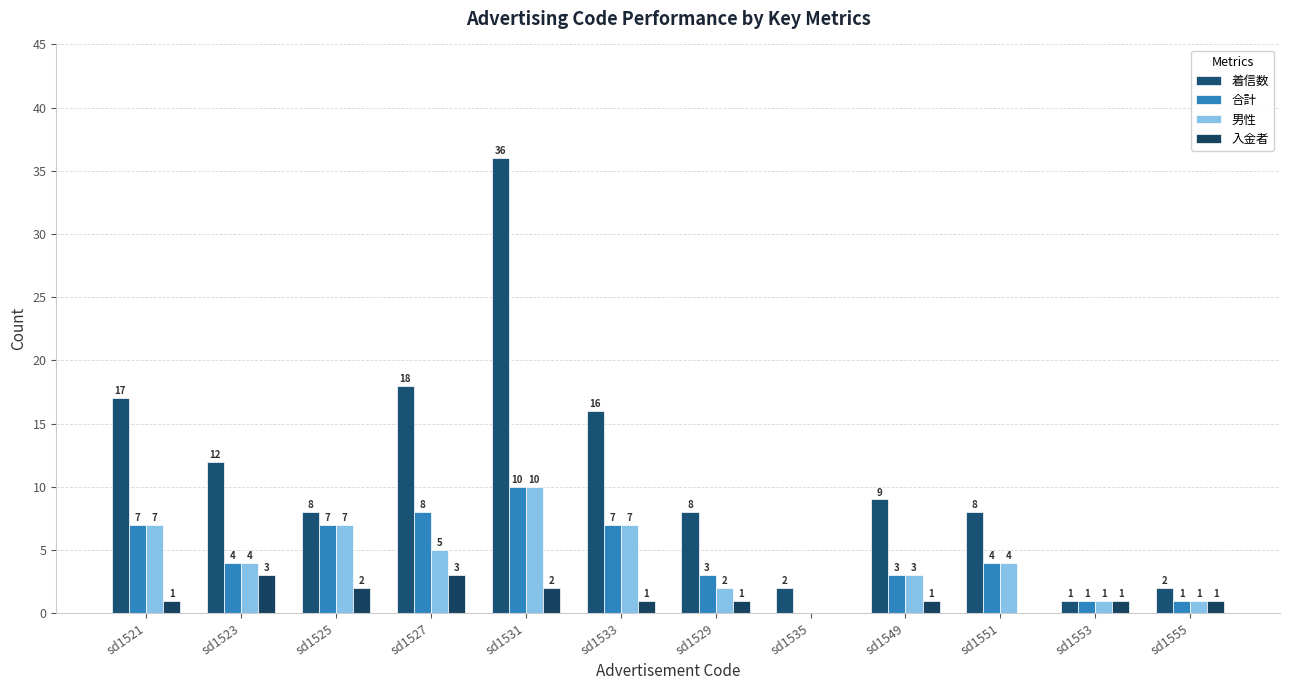

Reading right to left, extract all data points from this chart.

着信数: sd1555=2	sd1553=1	sd1551=8	sd1549=9	sd1535=2	sd1529=8	sd1533=16	sd1531=36	sd1527=18	sd1525=8	sd1523=12	sd1521=17
合計: sd1555=1	sd1553=1	sd1551=4	sd1549=3	sd1535=0	sd1529=3	sd1533=7	sd1531=10	sd1527=8	sd1525=7	sd1523=4	sd1521=7
男性: sd1555=1	sd1553=1	sd1551=4	sd1549=3	sd1535=0	sd1529=2	sd1533=7	sd1531=10	sd1527=5	sd1525=7	sd1523=4	sd1521=7
入金者: sd1555=1	sd1553=1	sd1551=0	sd1549=1	sd1535=0	sd1529=1	sd1533=1	sd1531=2	sd1527=3	sd1525=2	sd1523=3	sd1521=1